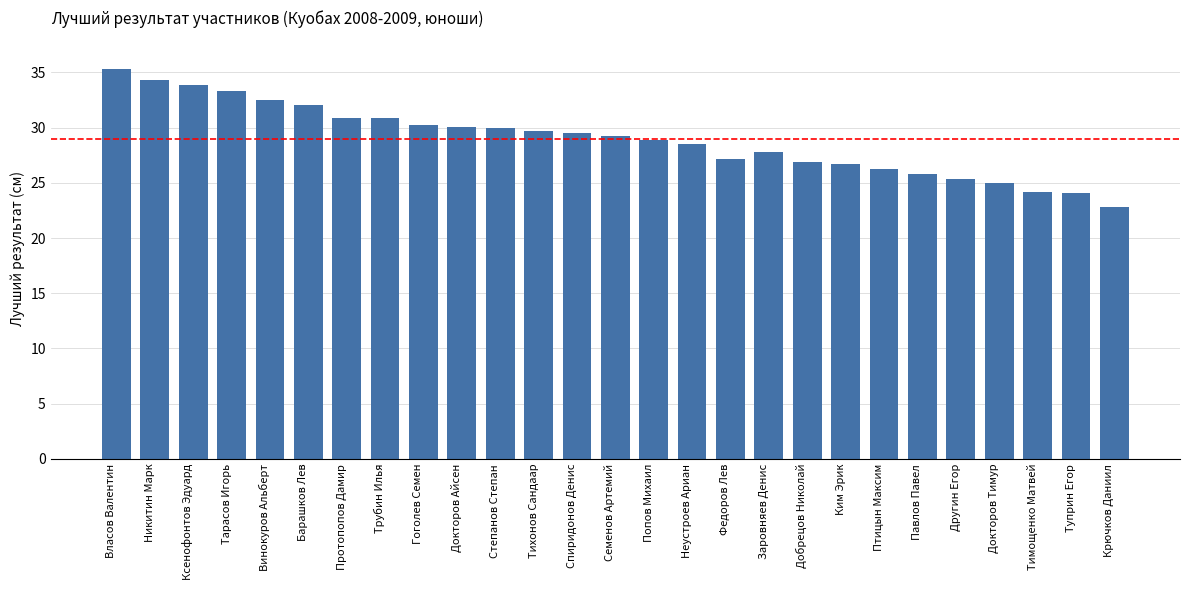

What is the difference between the second highest and second lowest values?

10.3